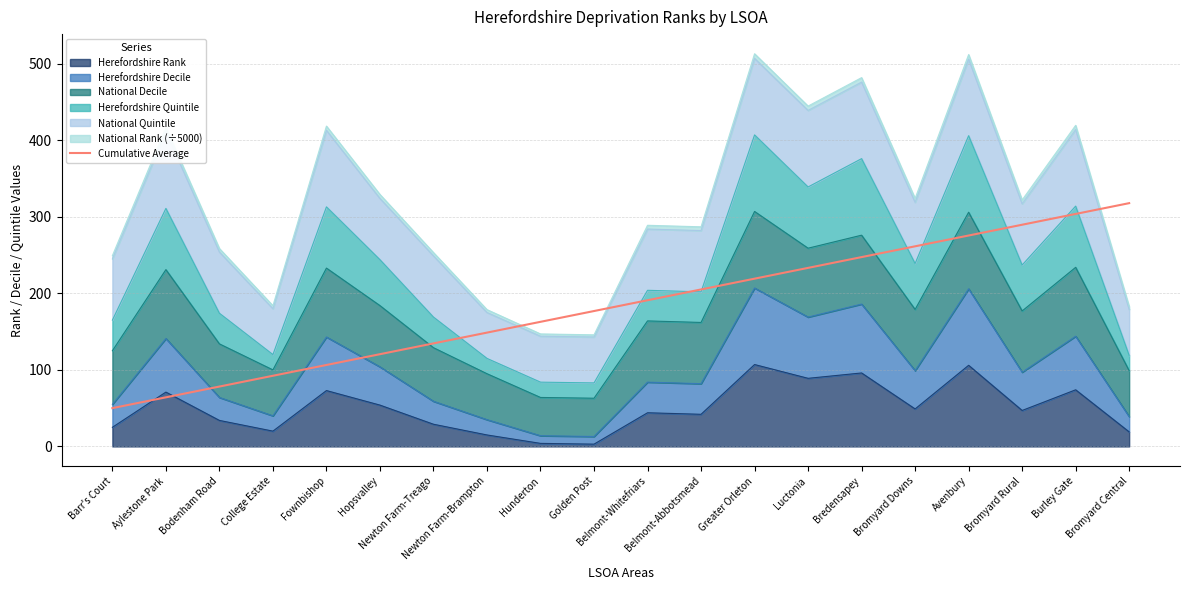

Is it true that the value at Aylestone Park is 64.1?

True